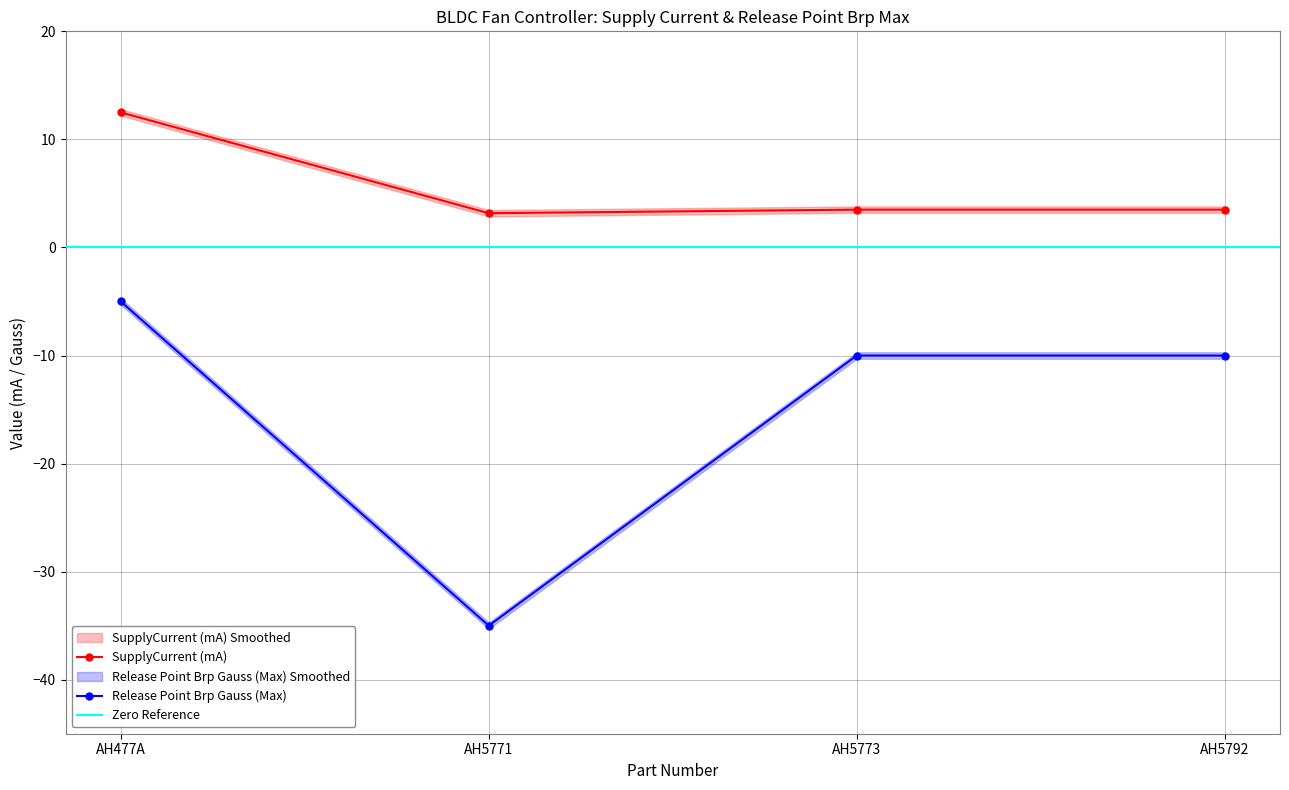

What is the maximum value shown in the chart?

12.5